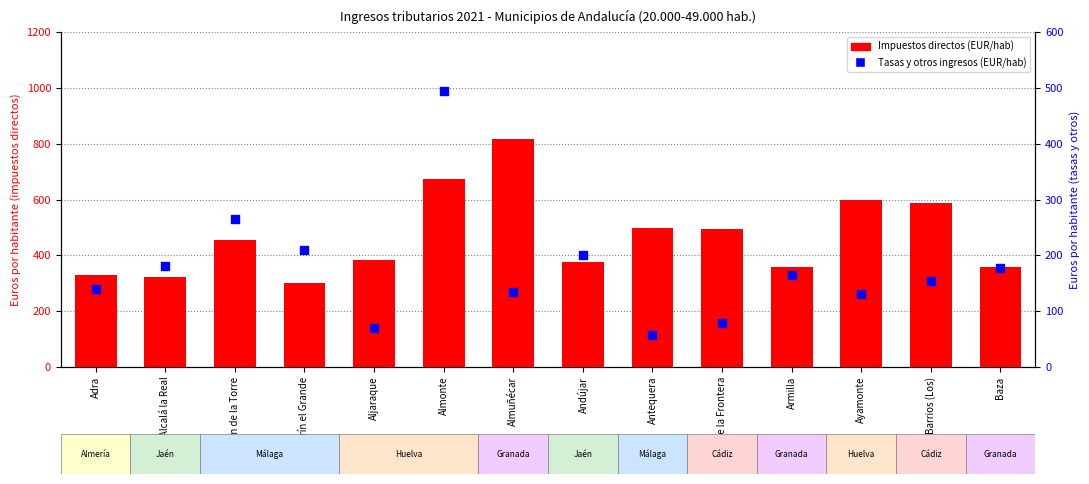

Is the value of Tasas y otros ingresos (EUR/hab) at Alcalá la Real greater than the value of Impuestos directos (EUR/hab) at Alcalá la Real?

No